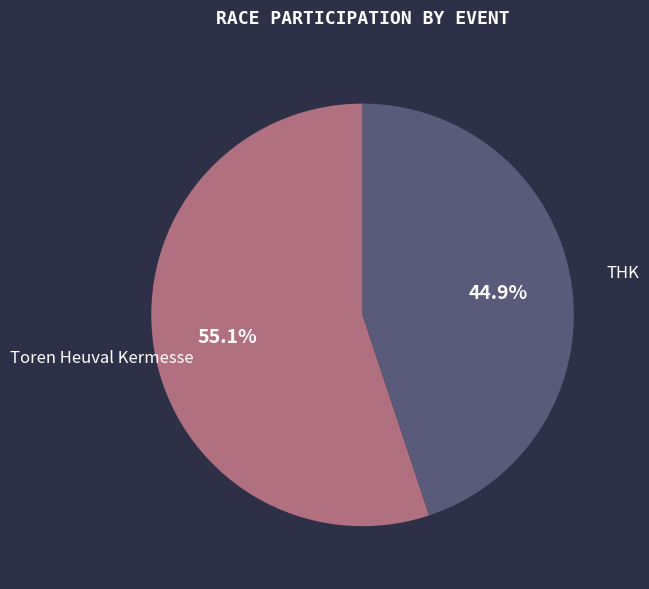

What percentage do Toren Heuval Kermesse and THK together represent?

100.0%